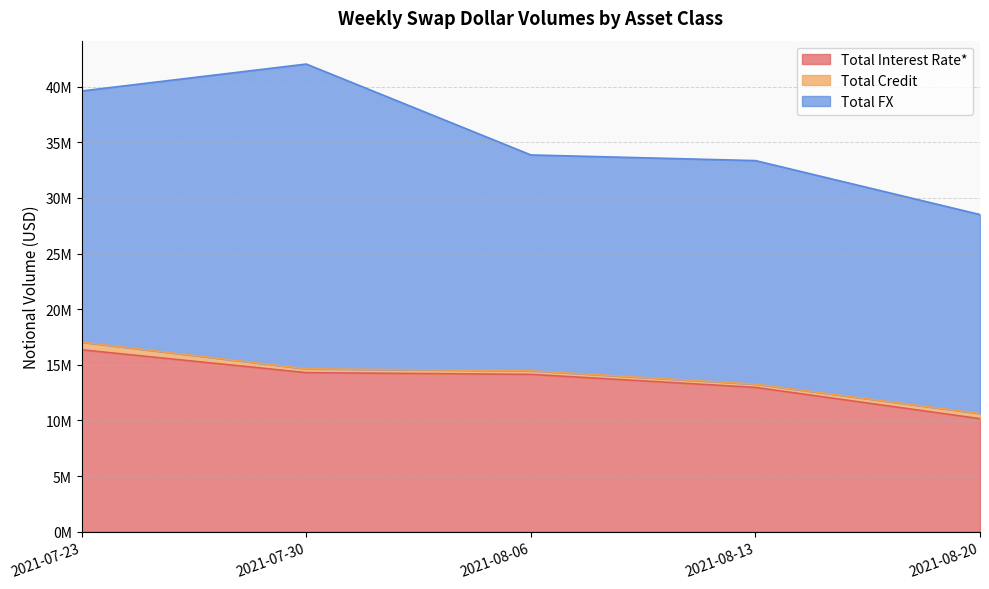

Rank the categories by Total Interest Rate* value from lowest to highest.

2021-08-20, 2021-08-13, 2021-08-06, 2021-07-30, 2021-07-23